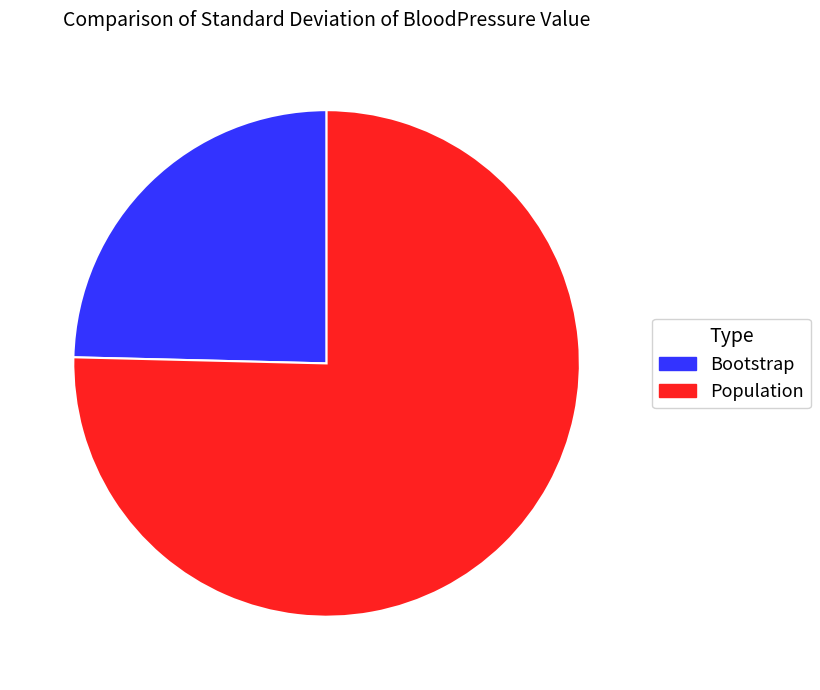

Count the number of slices in the pie.

2